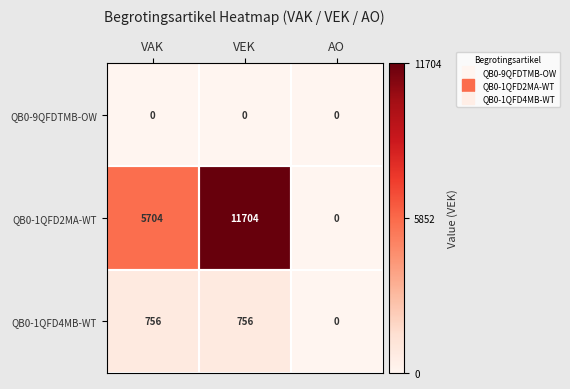

What is the difference between the QB0-1QFD2MA-WT values at AO and VAK?

5704